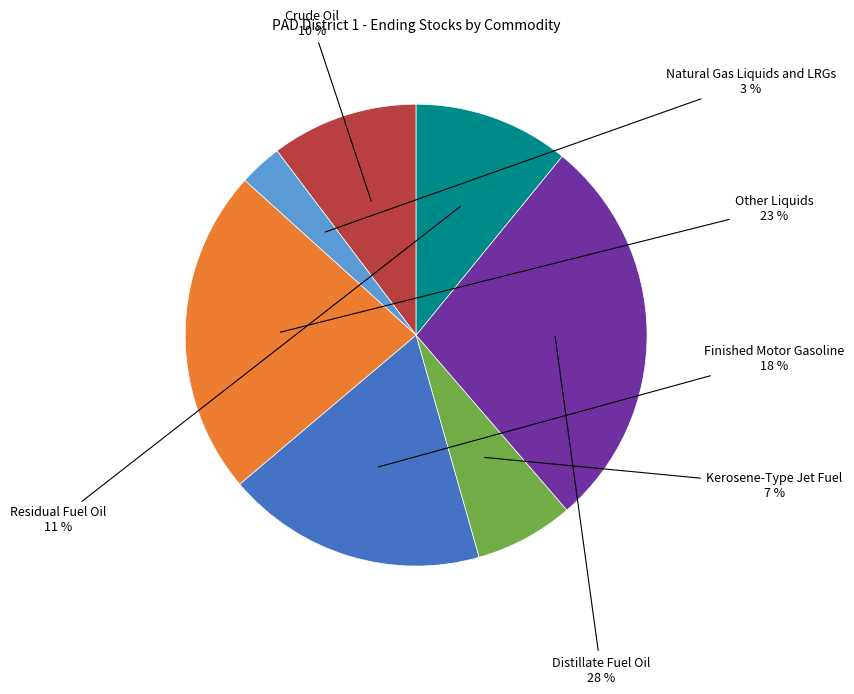

Is there a majority slice in this chart?

No